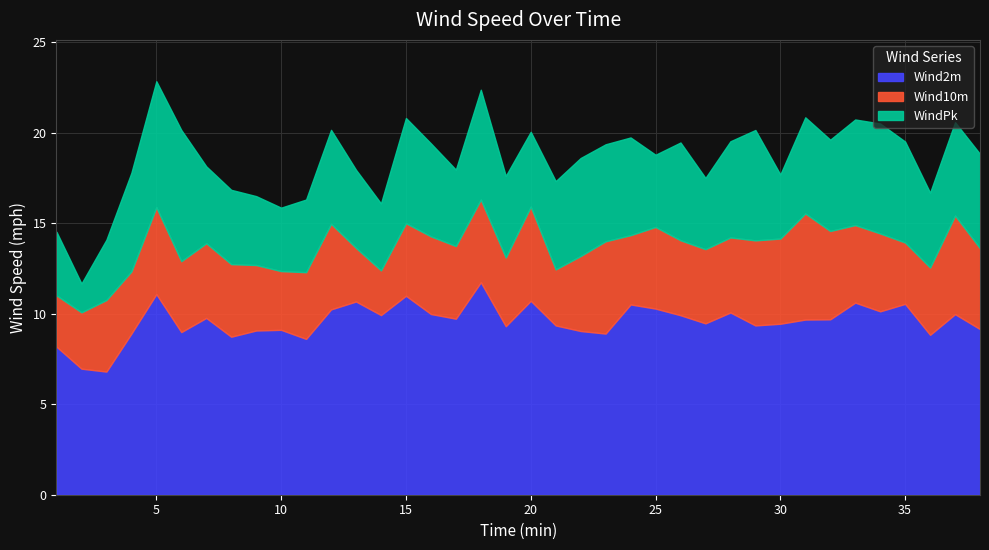

Reading left to right, transcribe all the data shown in this chart.

Wind10m: 1=11.0	2=10.1	3=10.8	4=12.3	5=15.9	6=12.9	7=13.9	8=12.7	9=12.7	10=12.4	11=12.3	12=15.0	13=13.6	14=12.4	15=15.0	16=14.3	17=13.7	18=16.3	19=13.1	20=15.9	21=12.5	22=13.2	23=14.0	24=14.3	25=14.8	26=14.1	27=13.6	28=14.2	29=14.1	30=14.2	31=15.5	32=14.6	33=14.9	34=14.4	35=13.9	36=12.6	37=15.4	38=13.6
Wind2m: 1=8.2	2=7.0	3=6.8	4=8.9	5=11.1	6=9.0	7=9.8	8=8.7	9=9.1	10=9.1	11=8.6	12=10.2	13=10.7	14=9.9	15=11.0	16=10.0	17=9.7	18=11.7	19=9.3	20=10.7	21=9.4	22=9.0	23=8.9	24=10.5	25=10.3	26=9.9	27=9.5	28=10.1	29=9.4	30=9.4	31=9.7	32=9.7	33=10.6	34=10.1	35=10.5	36=8.8	37=10.0	38=9.2
WindPk: 1=14.5	2=11.7	3=14.1	4=17.8	5=22.9	6=20.2	7=18.1	8=16.9	9=16.5	10=15.9	11=16.3	12=20.2	13=18.0	14=16.1	15=20.8	16=19.4	17=18.0	18=22.4	19=17.6	20=20.1	21=17.3	22=18.6	23=19.4	24=19.7	25=18.8	26=19.5	27=17.5	28=19.5	29=20.2	30=17.7	31=20.9	32=19.6	33=20.7	34=20.5	35=19.5	36=16.7	37=20.6	38=18.8